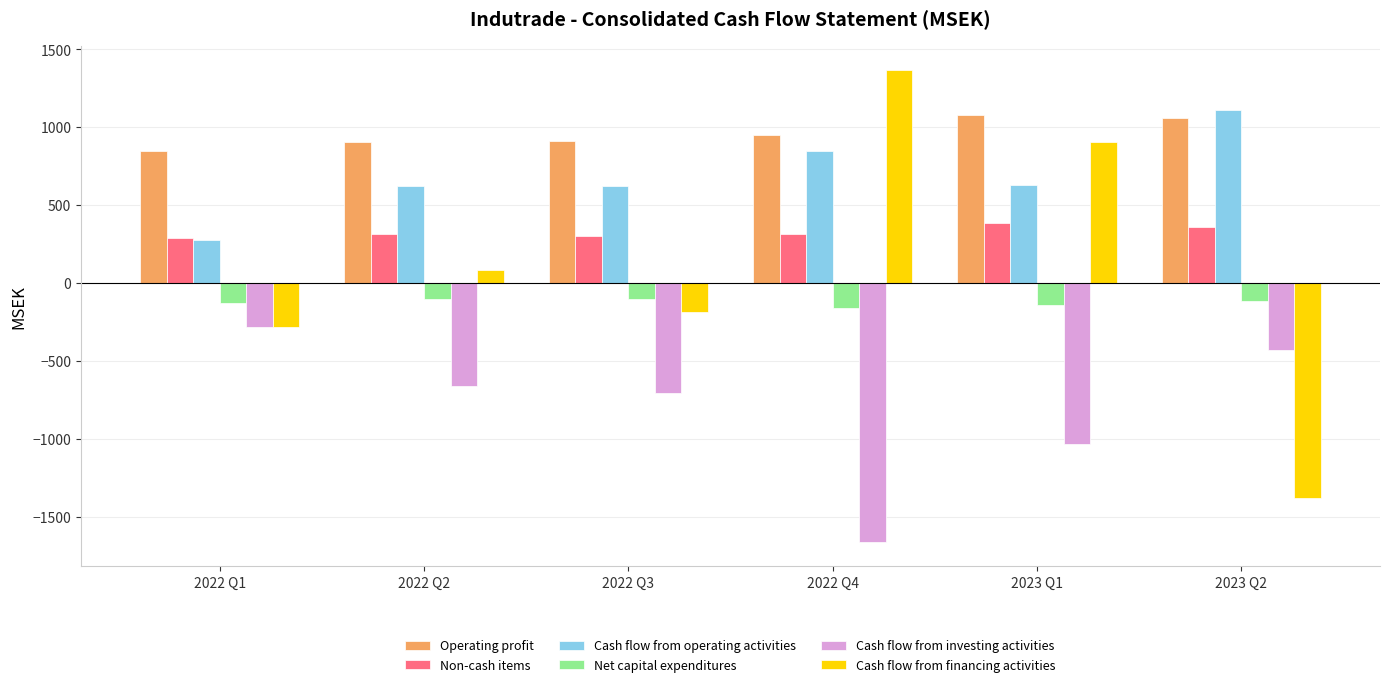

What is the label of the 3rd bar from the left?

2022 Q3